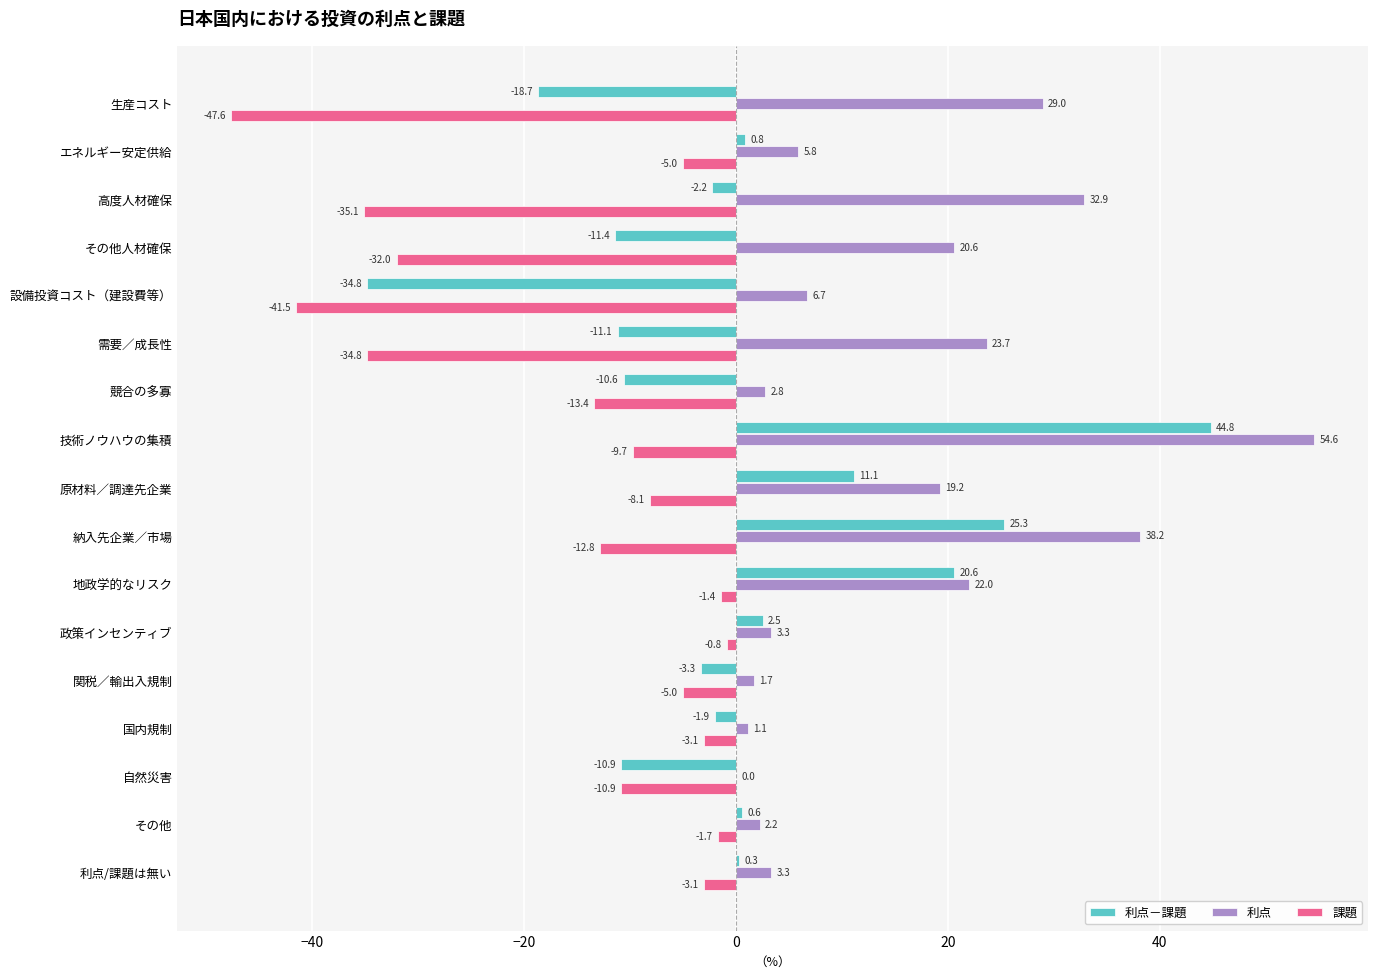

Is it true that 課題 equals -60.9 at 高度人材確保?

False